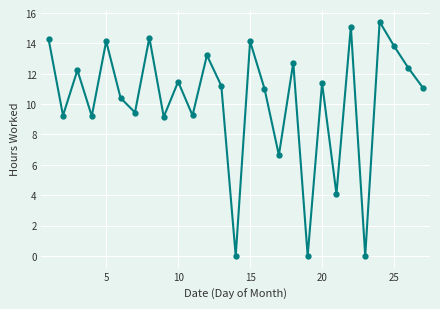

What is the difference between the maximum and minimum values?

15.4